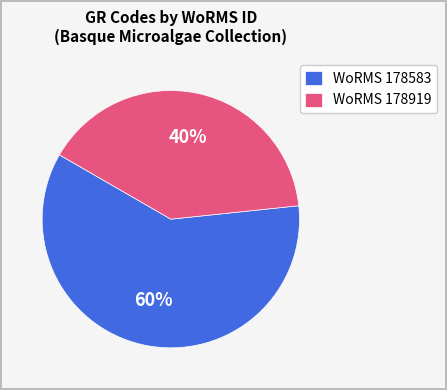

Rank the categories by value from lowest to highest.

WoRMS 178919, WoRMS 178583